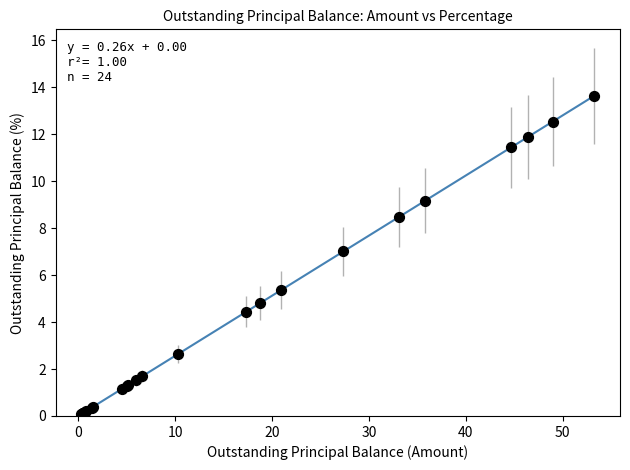

What Y value in the scatter plot is closest to 6?

5.4